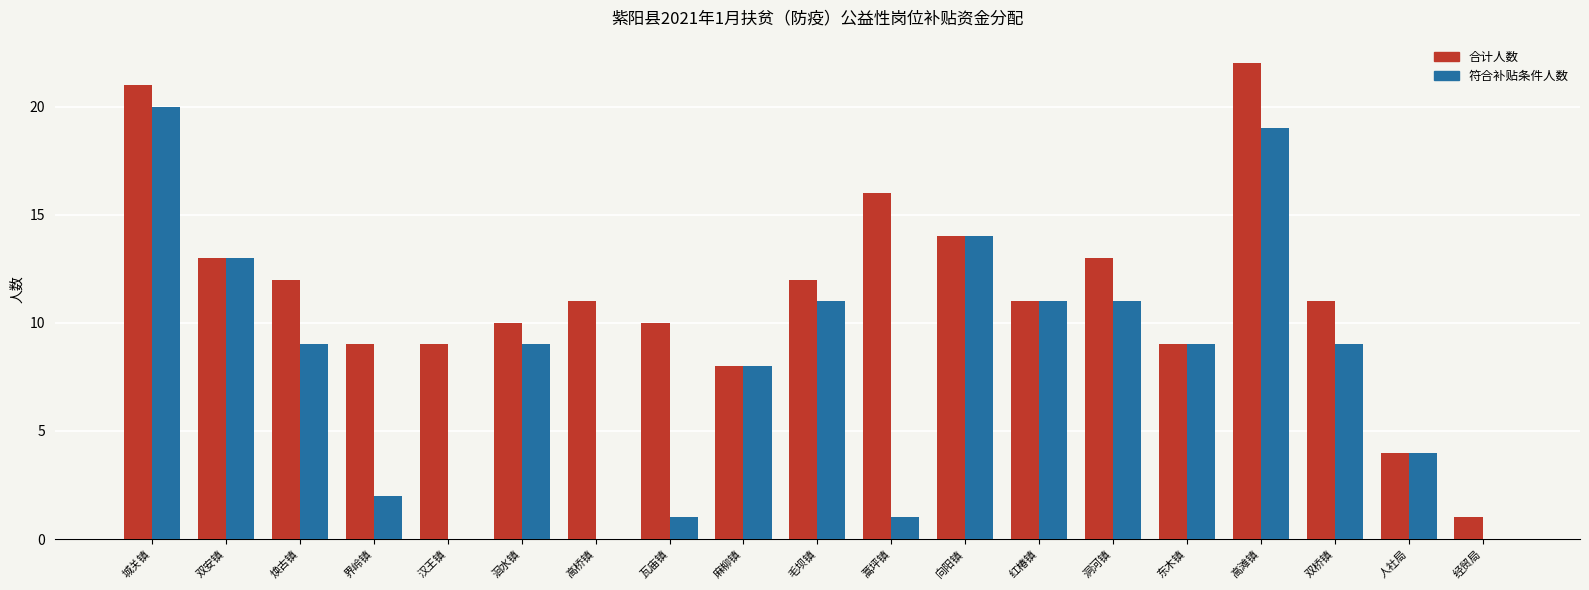

What is the sum of the 合计人数 values at 双安镇 and 洄水镇?

23